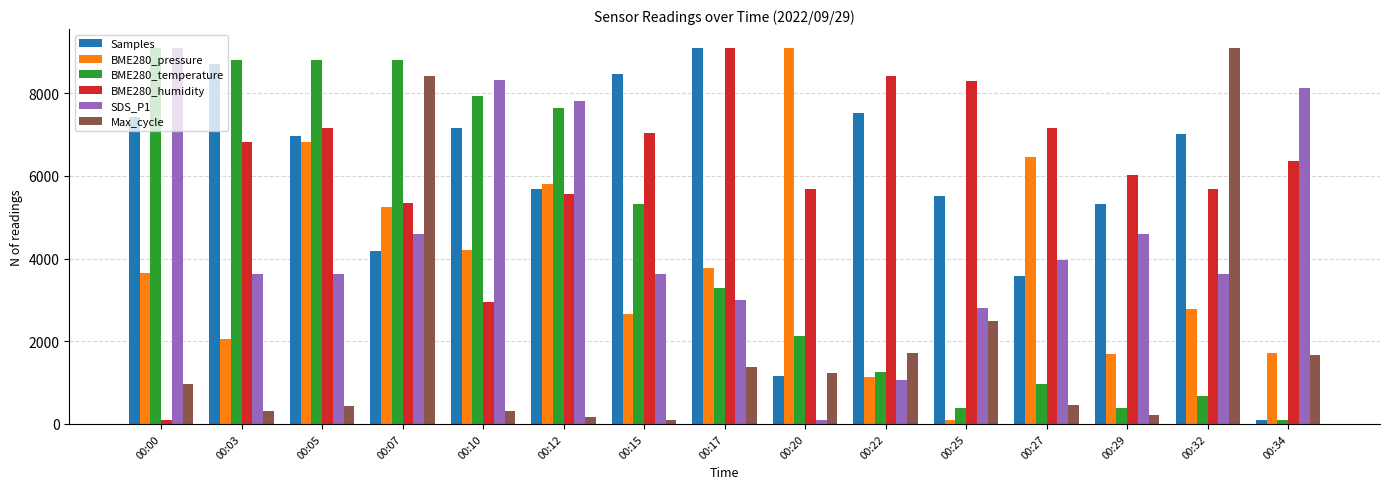

At which category is the sum across all series the highest?

00:07